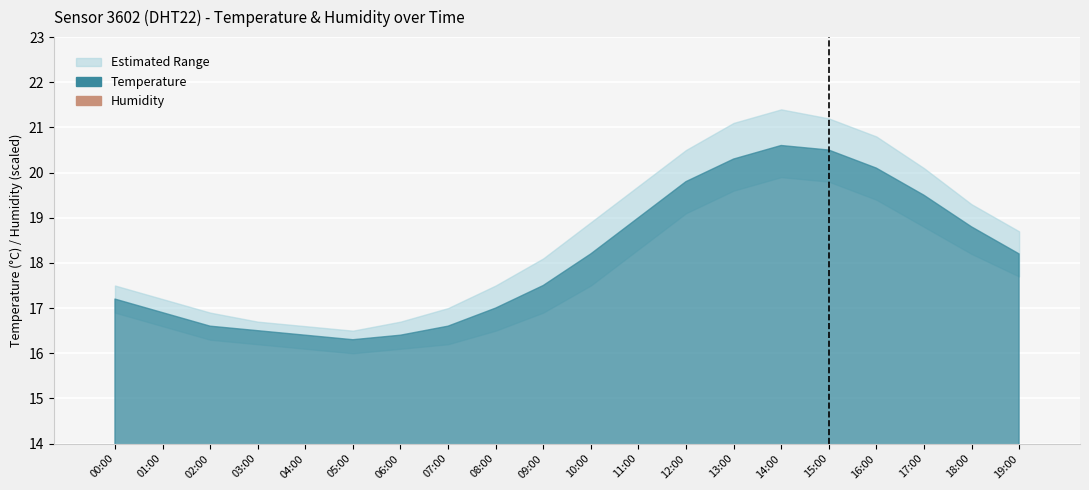

What is the label of the 4th bar from the left?

03:00